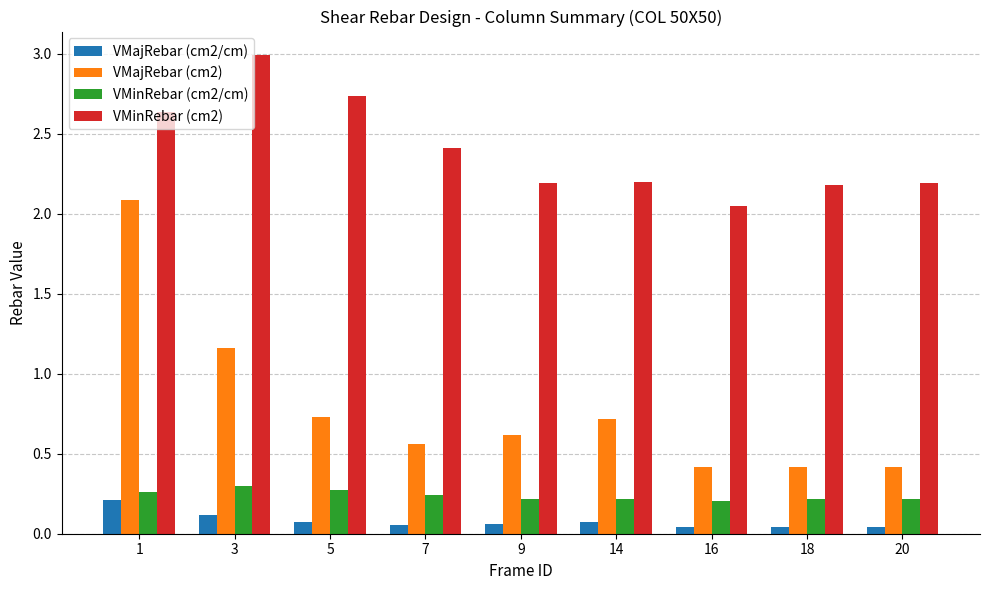

What is the sum of all VMajRebar (cm2) values?

7.1